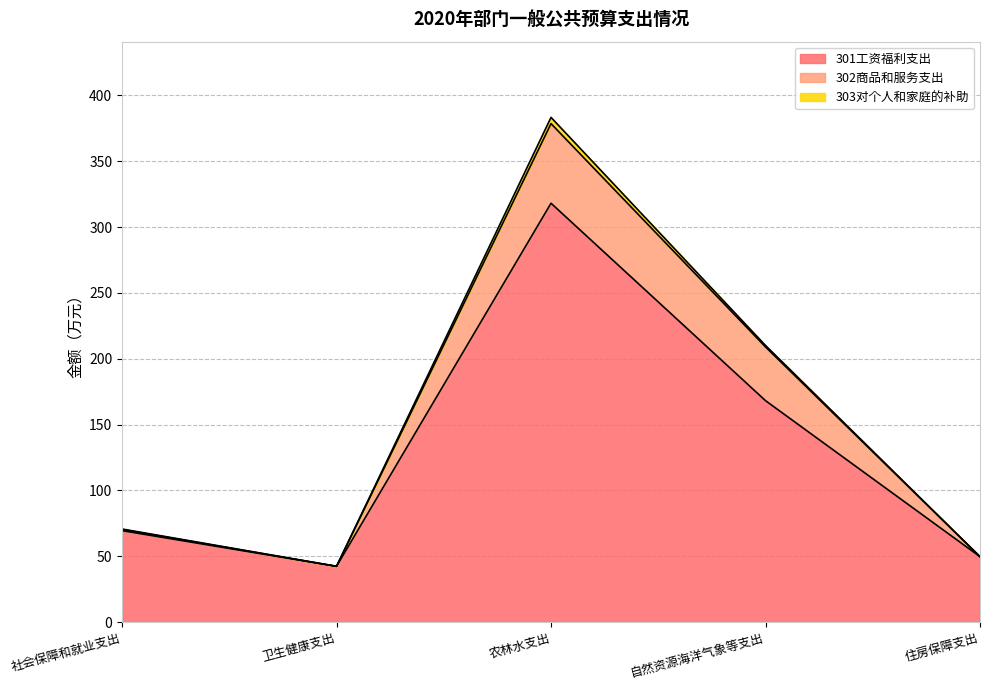

True or false: 301工资福利支出 has a value of 168.2 at 自然资源海洋气象等支出.

True